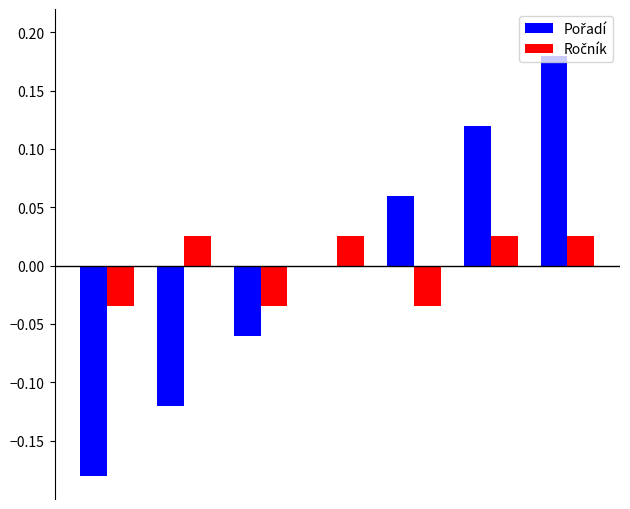

How many categories are shown in the chart?

7